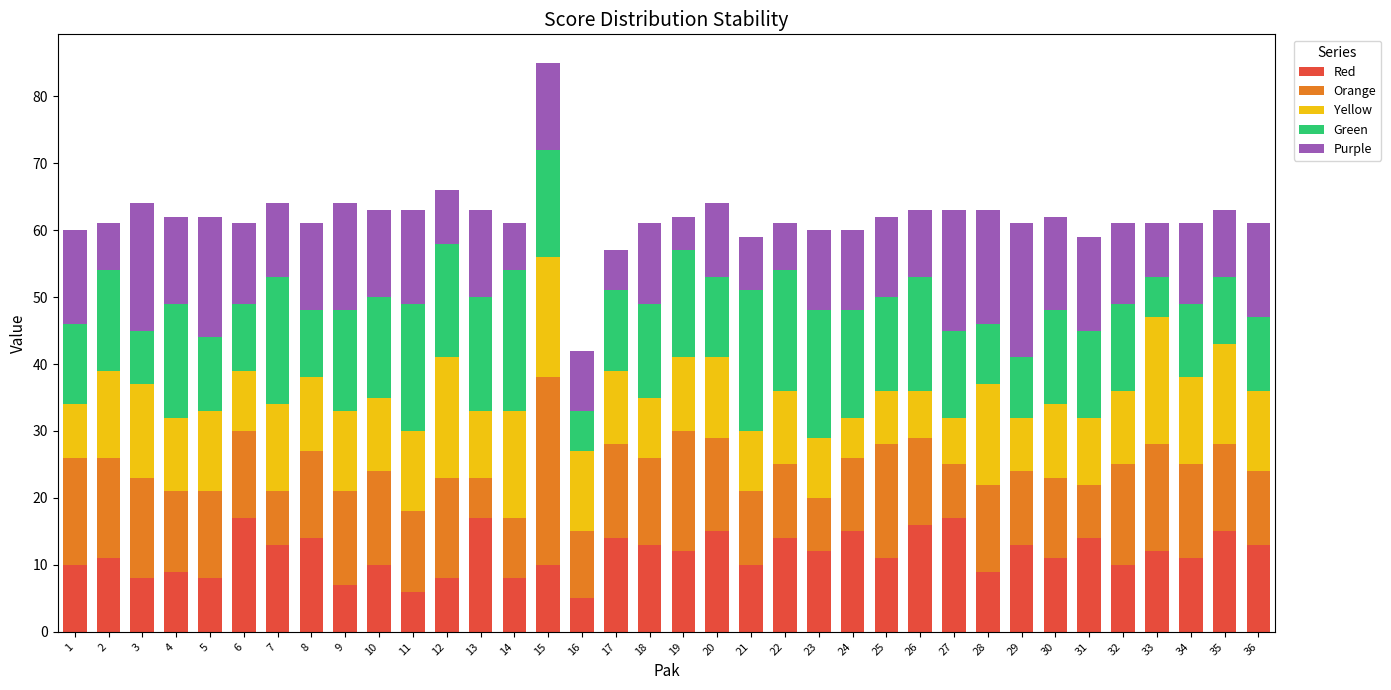

At which category is the sum across all series the highest?

15